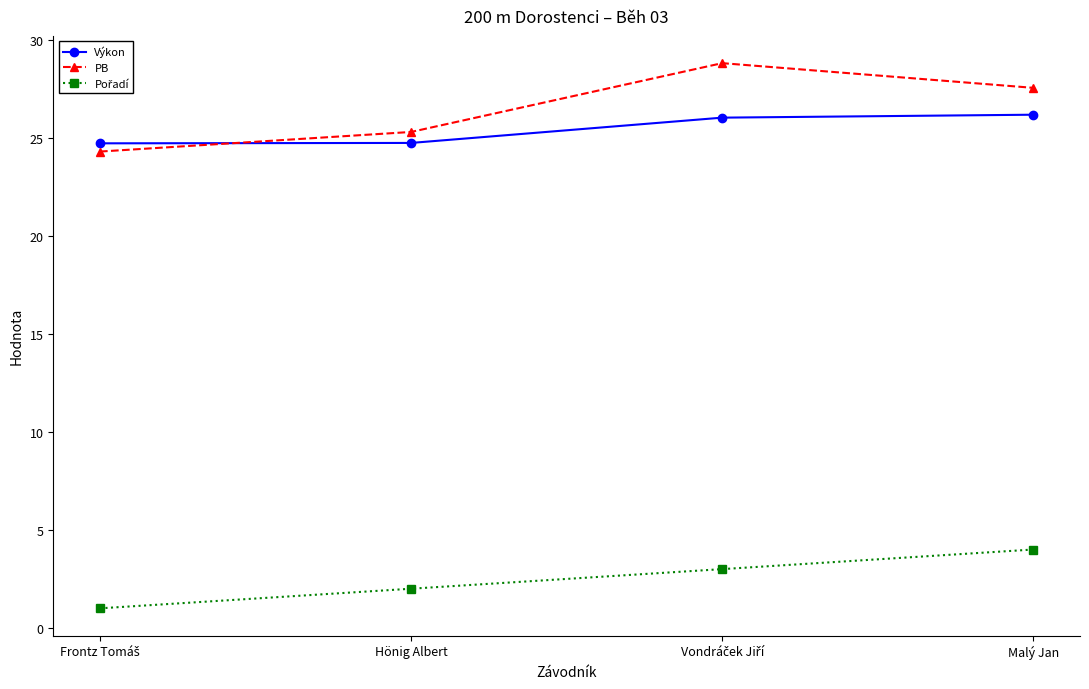

Read the Výkon value at Malý Jan.

26.2